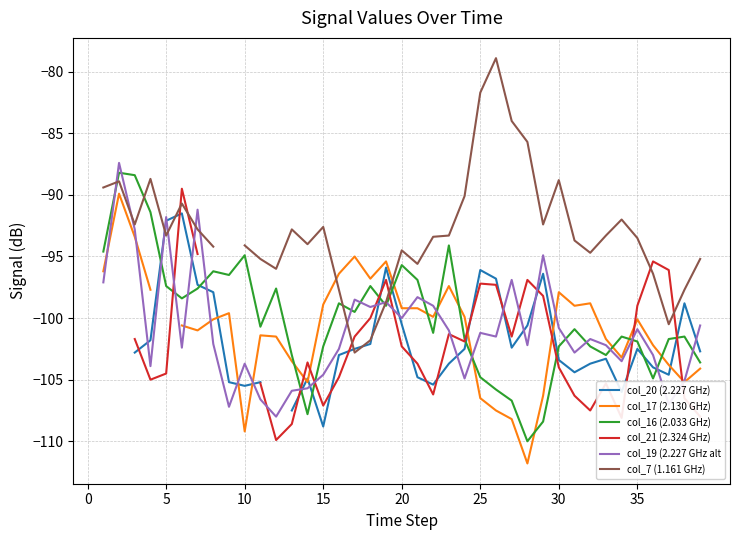

How many values in the col_21 (2.324 GHz) series exceed -101?

12